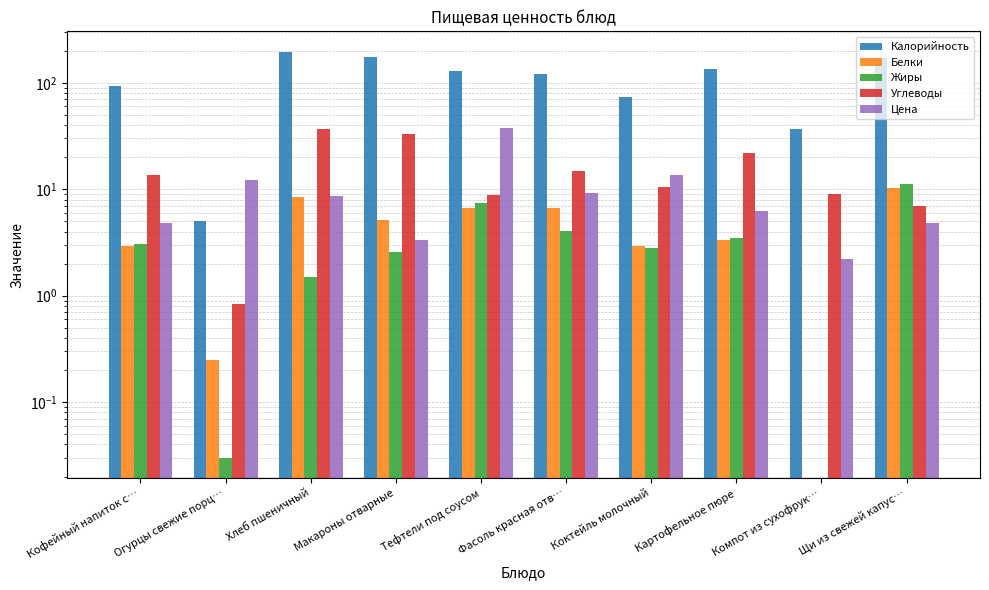

At which label does Калорийность first exceed 129?

Хлеб пшеничный